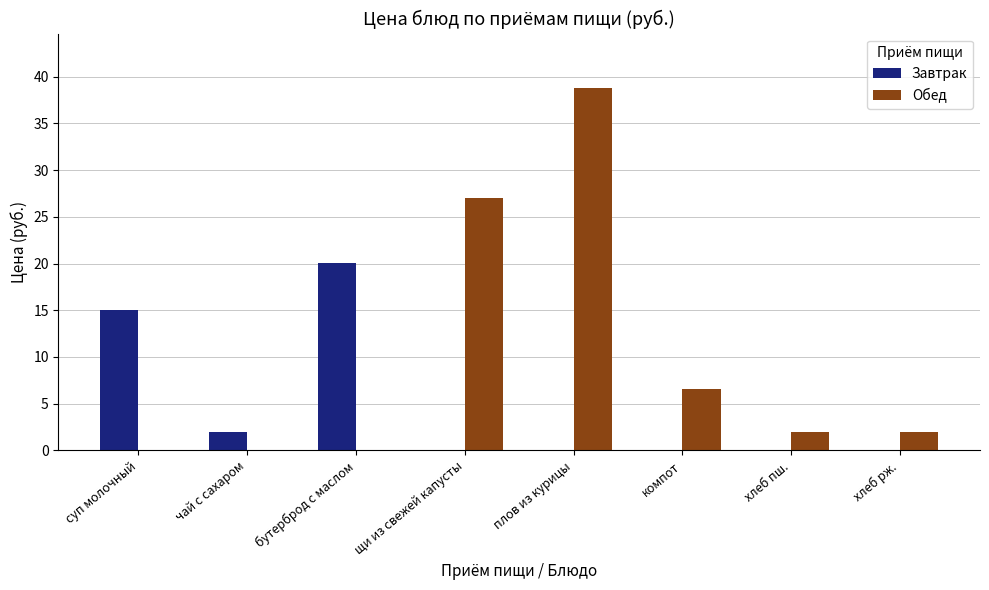

Are the bars grouped side by side (vs. stacked)?

Yes